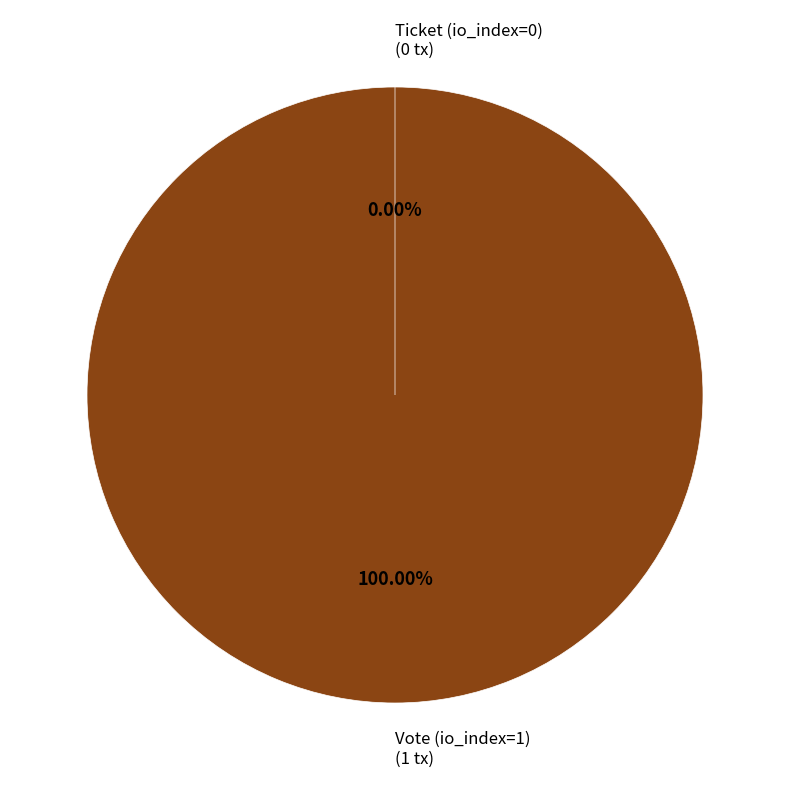

Rank the categories by value from lowest to highest.

Ticket (io_index=0), Vote (io_index=1)